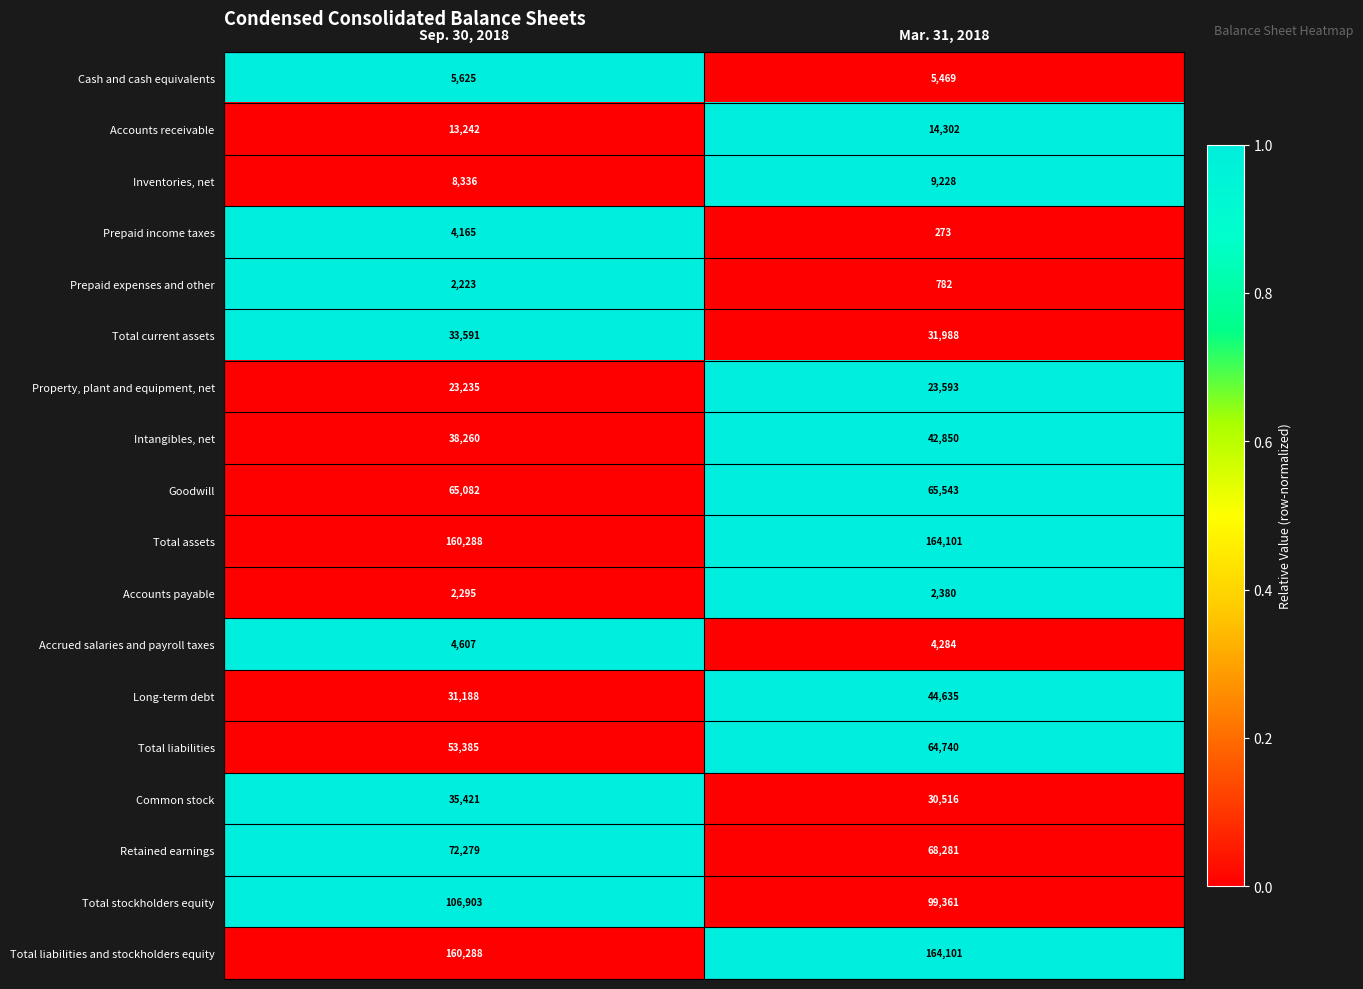

Count the number of categories in the chart.

2